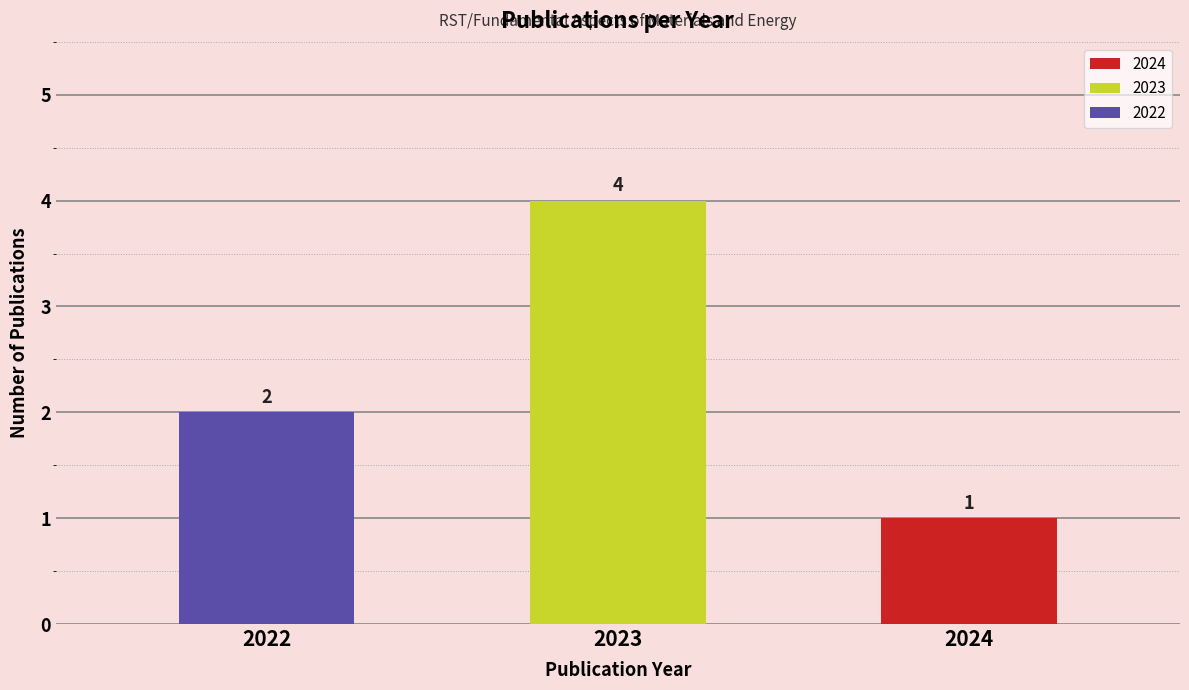

Are the bars horizontal?

No